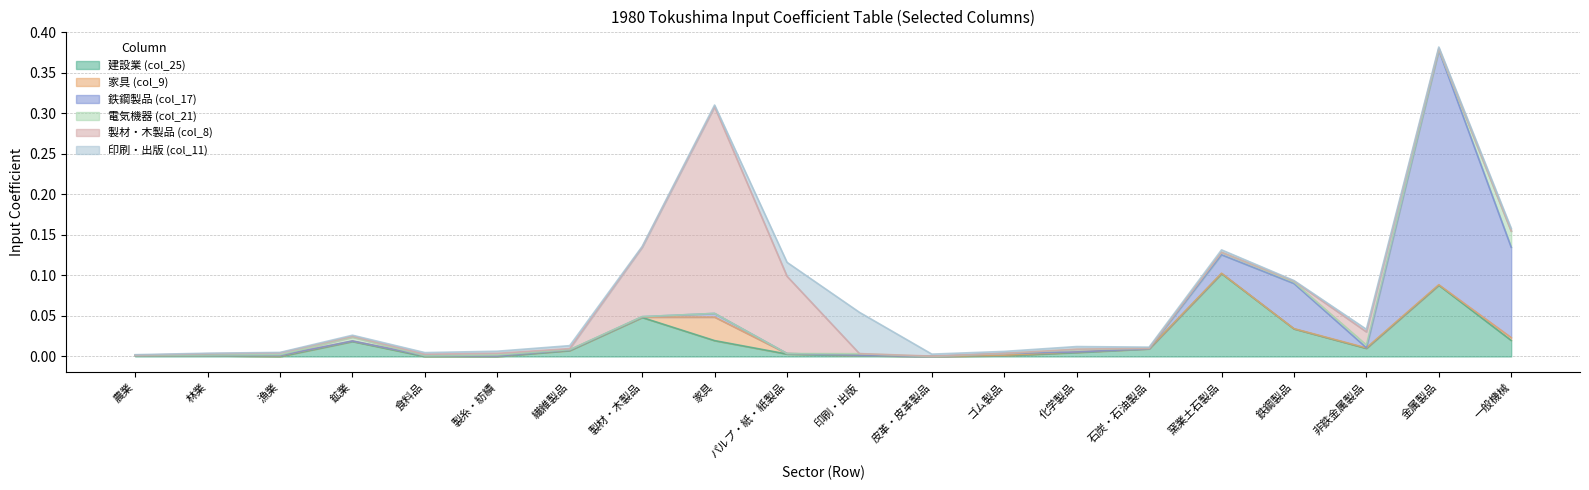

Is the value of 電気機器 (col_21) at 鉄鋼製品 greater than the value of 鉄鋼製品 (col_17) at 化学製品?

Yes